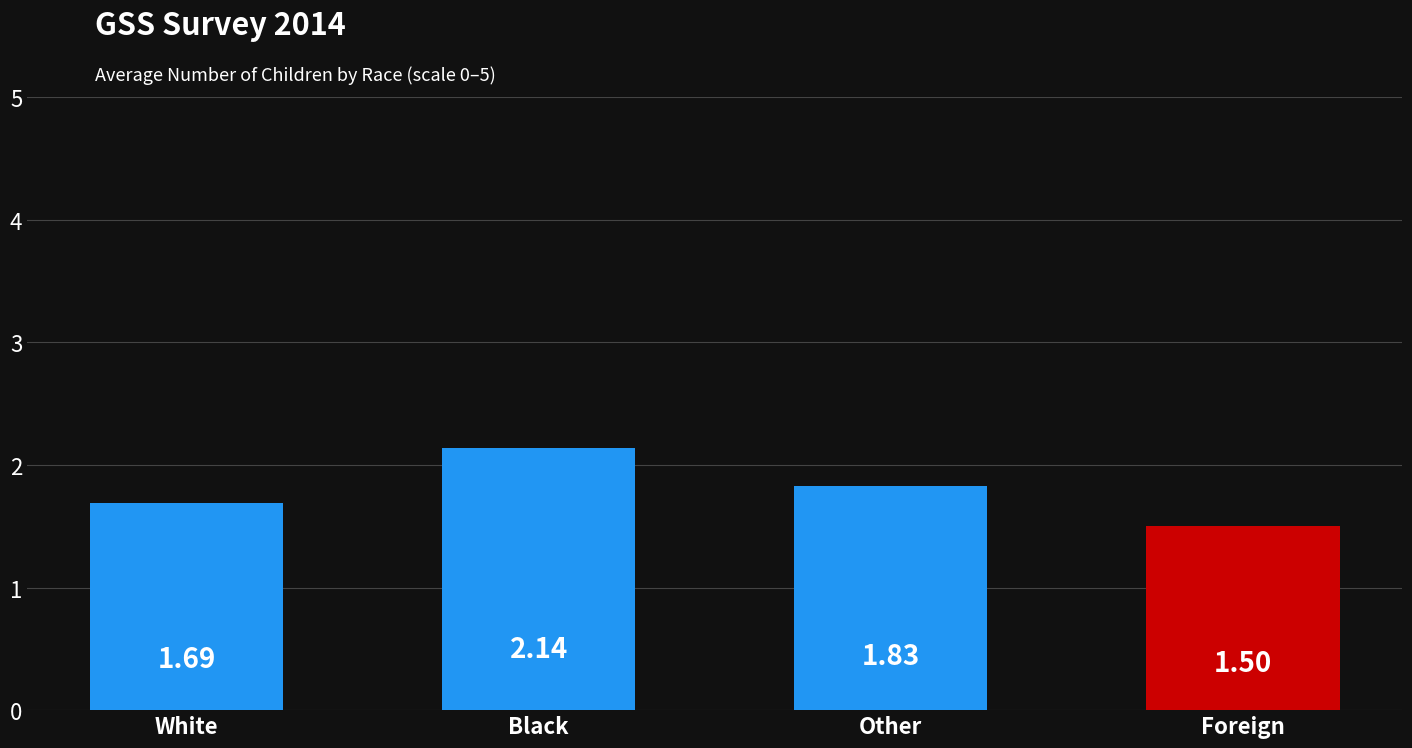

The chart shows a value of 0.7 at Foreign. True or false?

False